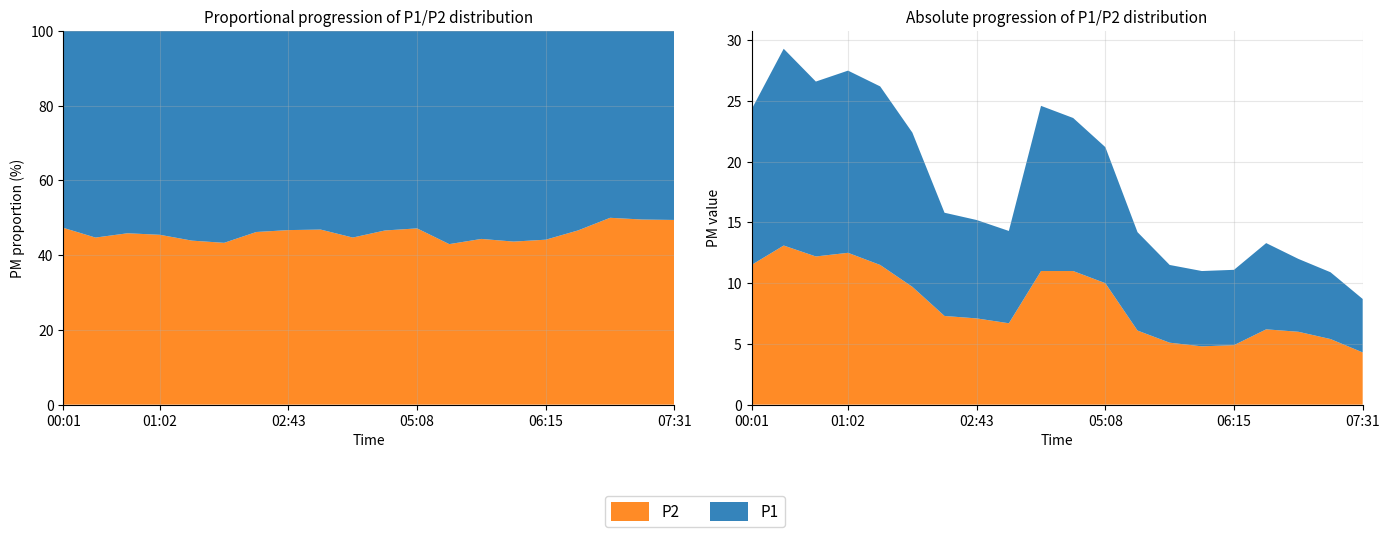

Reading right to left, extract all data points from this chart.

P1: 4.4	5.5	6.0	7.1	6.2	6.2	6.4	8.1	11.2	12.6	13.6	7.6	8.1	8.5	12.7	14.7	15.0	14.4	16.2	12.8
P2: 4.3	5.4	6.0	6.2	4.9	4.8	5.1	6.1	10.0	11.0	11.0	6.7	7.1	7.3	9.7	11.5	12.5	12.2	13.1	11.5